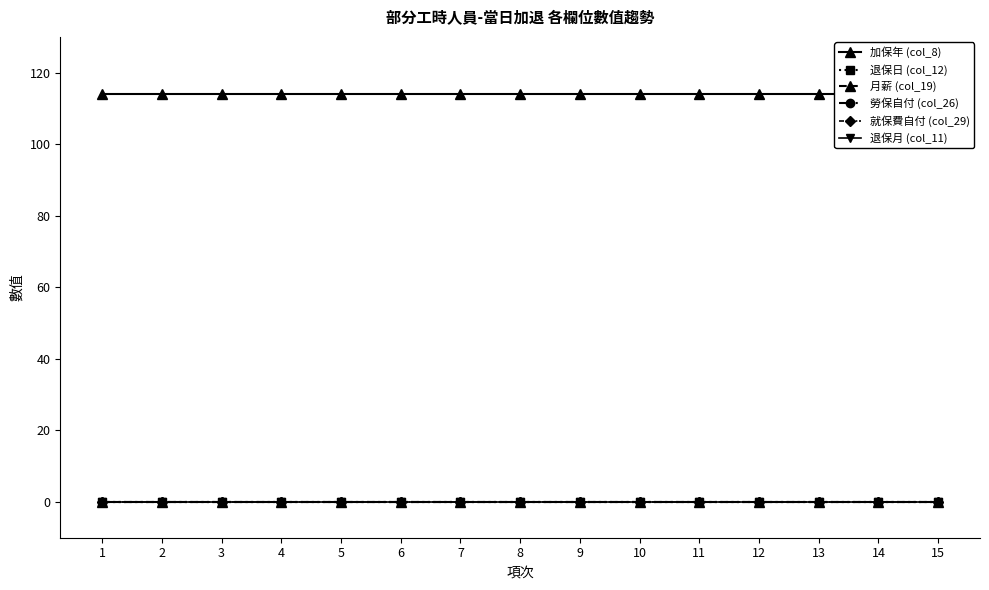

What are all the series names shown in the legend?

加保年 (col_8), 退保日 (col_12), 月薪 (col_19), 勞保自付 (col_26), 就保費自付 (col_29), 退保月 (col_11)